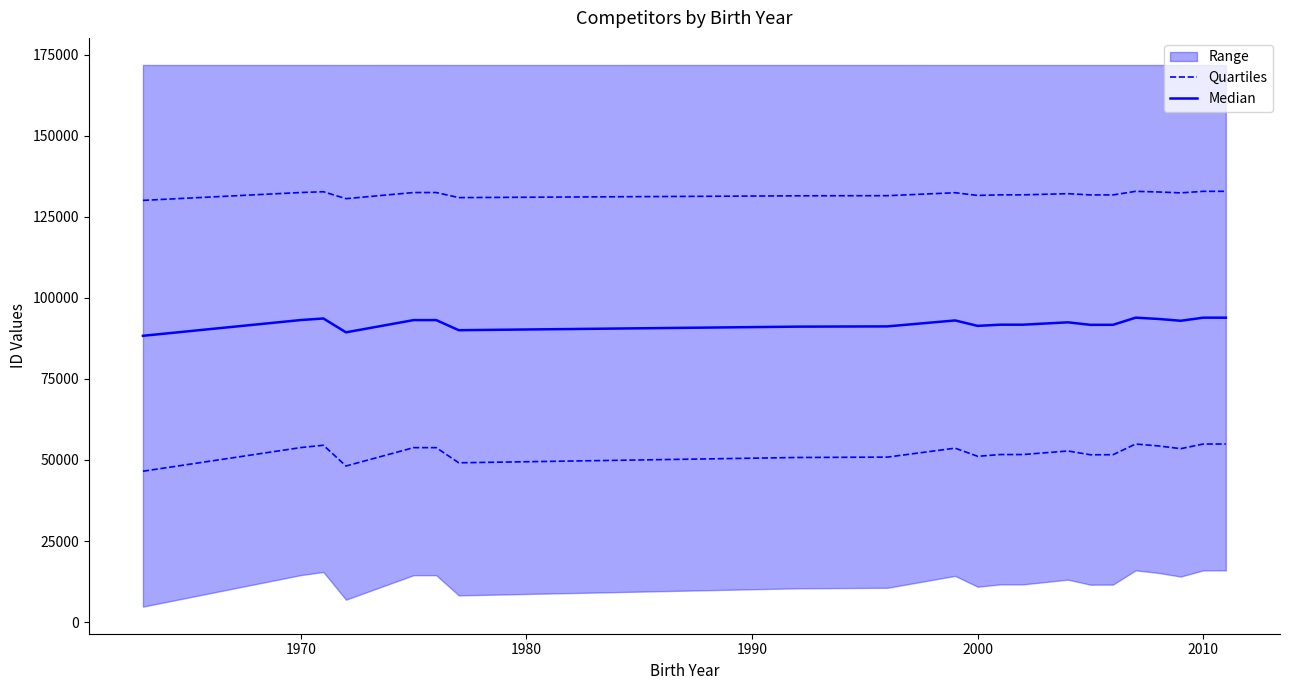

In Median, how many points are lower than both neighbors (excluding endpoints)?

6